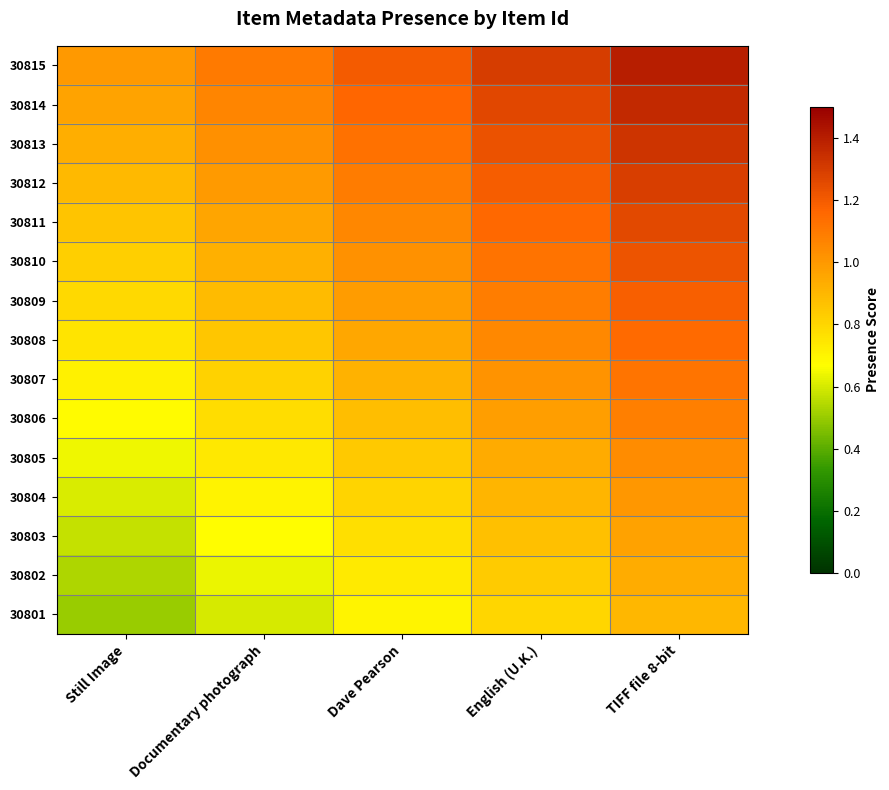

Reading left to right, what are all the values shown in this chart?

30815: Still Image=1.0	Documentary photograph=1.1	Dave Pearson=1.2	English (U.K.)=1.3	TIFF file 8-bit=1.4
30814: Still Image=1.0	Documentary photograph=1.1	Dave Pearson=1.2	English (U.K.)=1.3	TIFF file 8-bit=1.4
30813: Still Image=0.9	Documentary photograph=1.0	Dave Pearson=1.1	English (U.K.)=1.2	TIFF file 8-bit=1.3
30812: Still Image=0.9	Documentary photograph=1.0	Dave Pearson=1.1	English (U.K.)=1.2	TIFF file 8-bit=1.3
30811: Still Image=0.9	Documentary photograph=1.0	Dave Pearson=1.1	English (U.K.)=1.2	TIFF file 8-bit=1.3
30810: Still Image=0.8	Documentary photograph=0.9	Dave Pearson=1.0	English (U.K.)=1.1	TIFF file 8-bit=1.2
30809: Still Image=0.8	Documentary photograph=0.9	Dave Pearson=1.0	English (U.K.)=1.1	TIFF file 8-bit=1.2
30808: Still Image=0.8	Documentary photograph=0.8	Dave Pearson=0.9	English (U.K.)=1.1	TIFF file 8-bit=1.1
30807: Still Image=0.7	Documentary photograph=0.8	Dave Pearson=0.9	English (U.K.)=1.0	TIFF file 8-bit=1.1
30806: Still Image=0.7	Documentary photograph=0.8	Dave Pearson=0.9	English (U.K.)=1.0	TIFF file 8-bit=1.1
30805: Still Image=0.6	Documentary photograph=0.7	Dave Pearson=0.8	English (U.K.)=0.9	TIFF file 8-bit=1.0
30804: Still Image=0.6	Documentary photograph=0.7	Dave Pearson=0.8	English (U.K.)=0.9	TIFF file 8-bit=1.0
30803: Still Image=0.6	Documentary photograph=0.7	Dave Pearson=0.8	English (U.K.)=0.9	TIFF file 8-bit=1.0
30802: Still Image=0.5	Documentary photograph=0.6	Dave Pearson=0.7	English (U.K.)=0.8	TIFF file 8-bit=0.9
30801: Still Image=0.5	Documentary photograph=0.6	Dave Pearson=0.7	English (U.K.)=0.8	TIFF file 8-bit=0.9